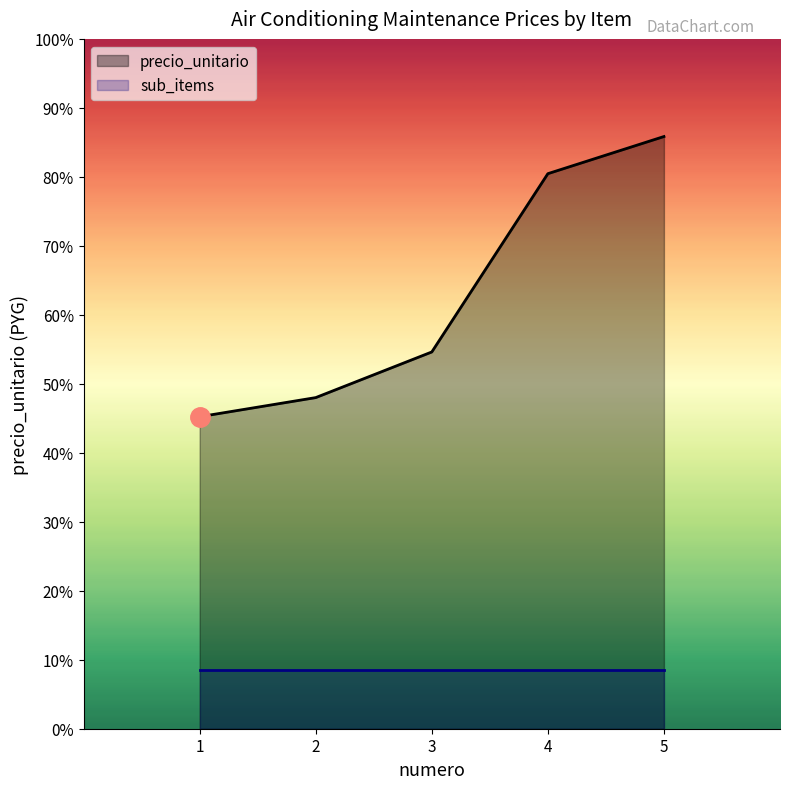

Reading left to right, extract all data points from this chart.

1=2940000	2=3120000	3=3550000	4=5230000	5=5580000